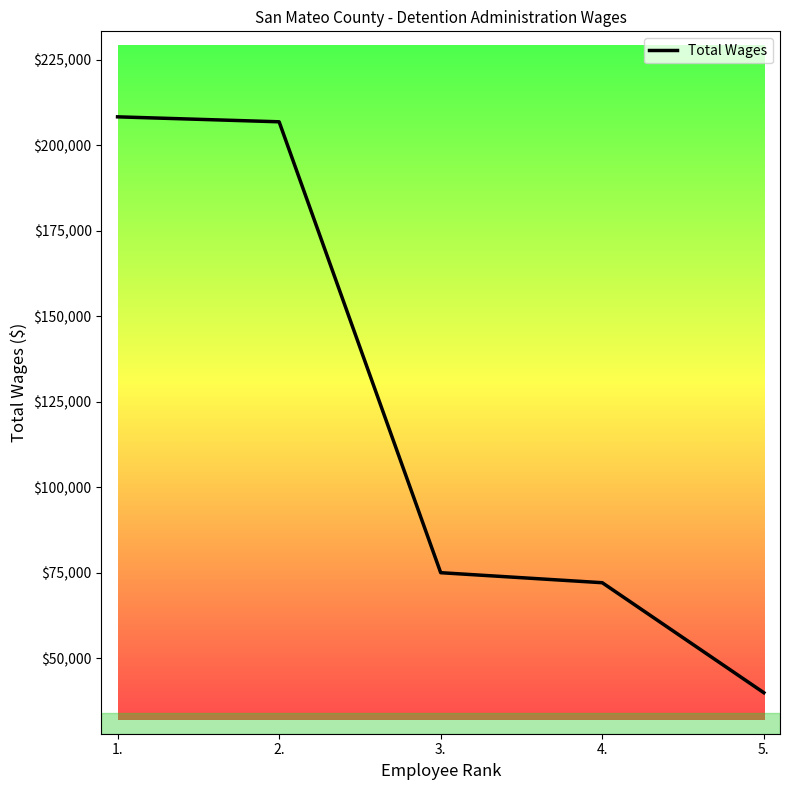

True or false: there are more than 1 points higher than both neighbors.

False